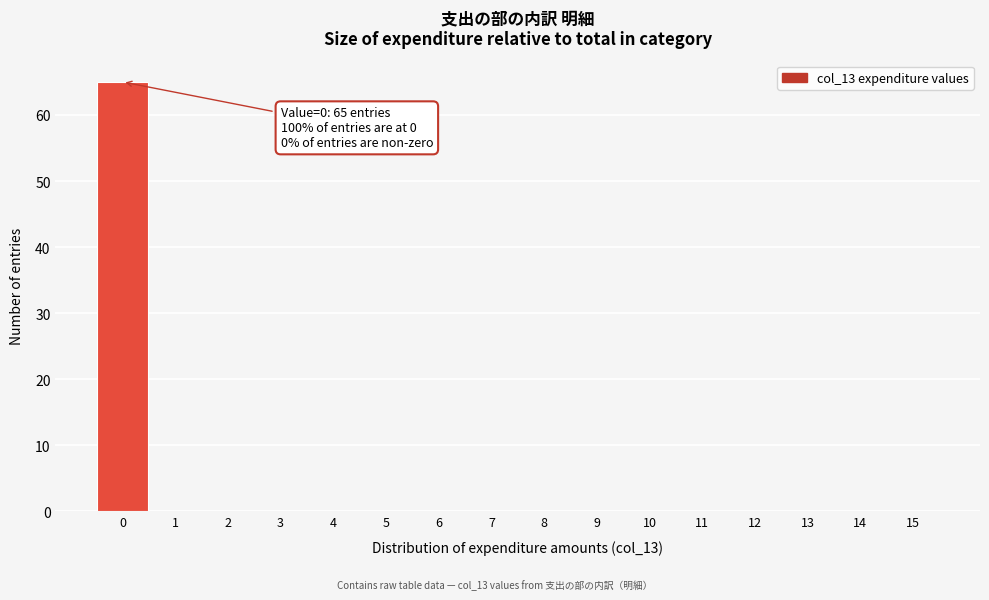

Which range on the x-axis has the tallest bar?

-0.5 to 0.5